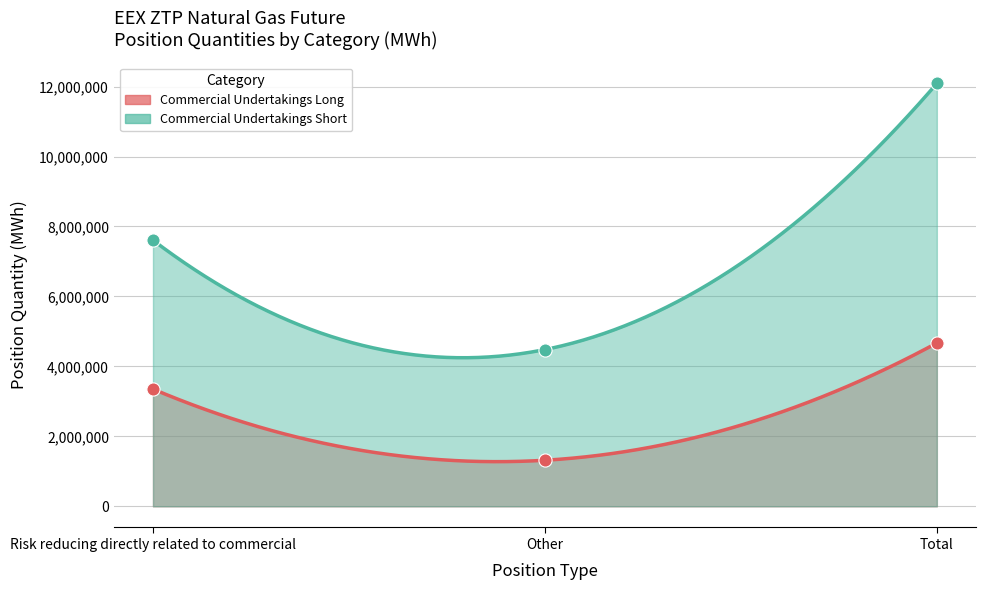

Which series contains the lowest Y value?

Commercial Undertakings Long